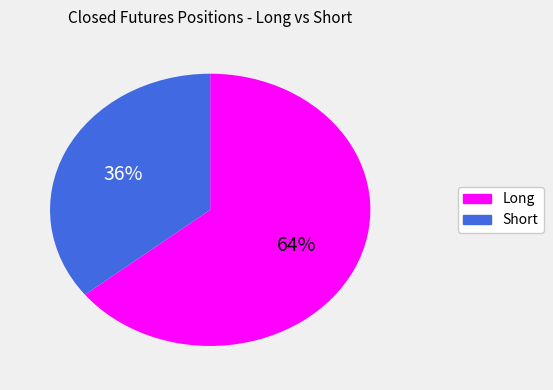

Does any single category account for the majority?

Yes